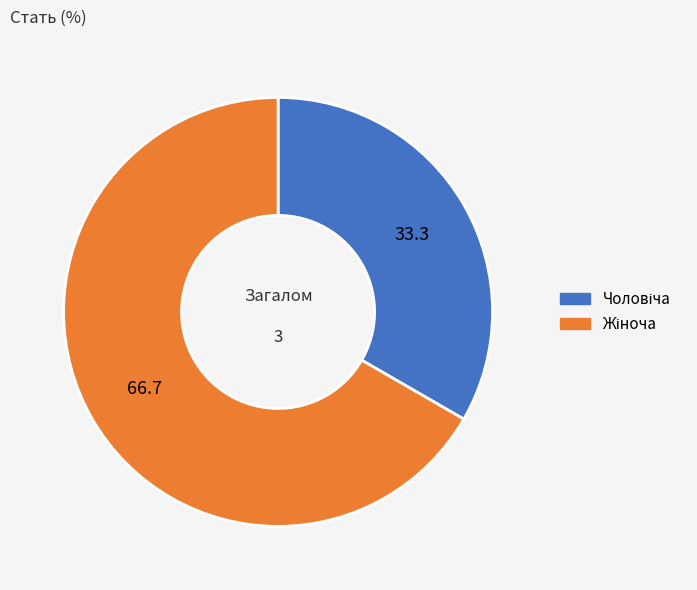

Does any single category account for the majority?

Yes